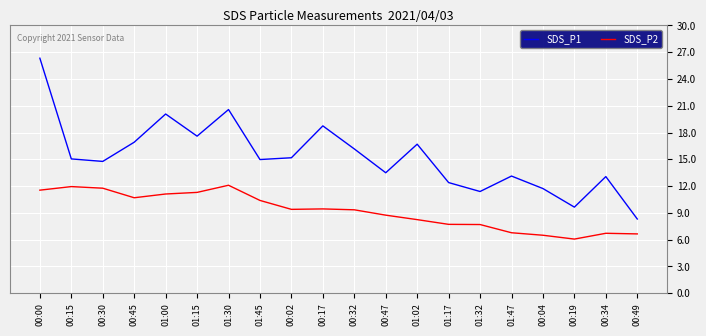

What are all the series names shown in the legend?

SDS_P1, SDS_P2